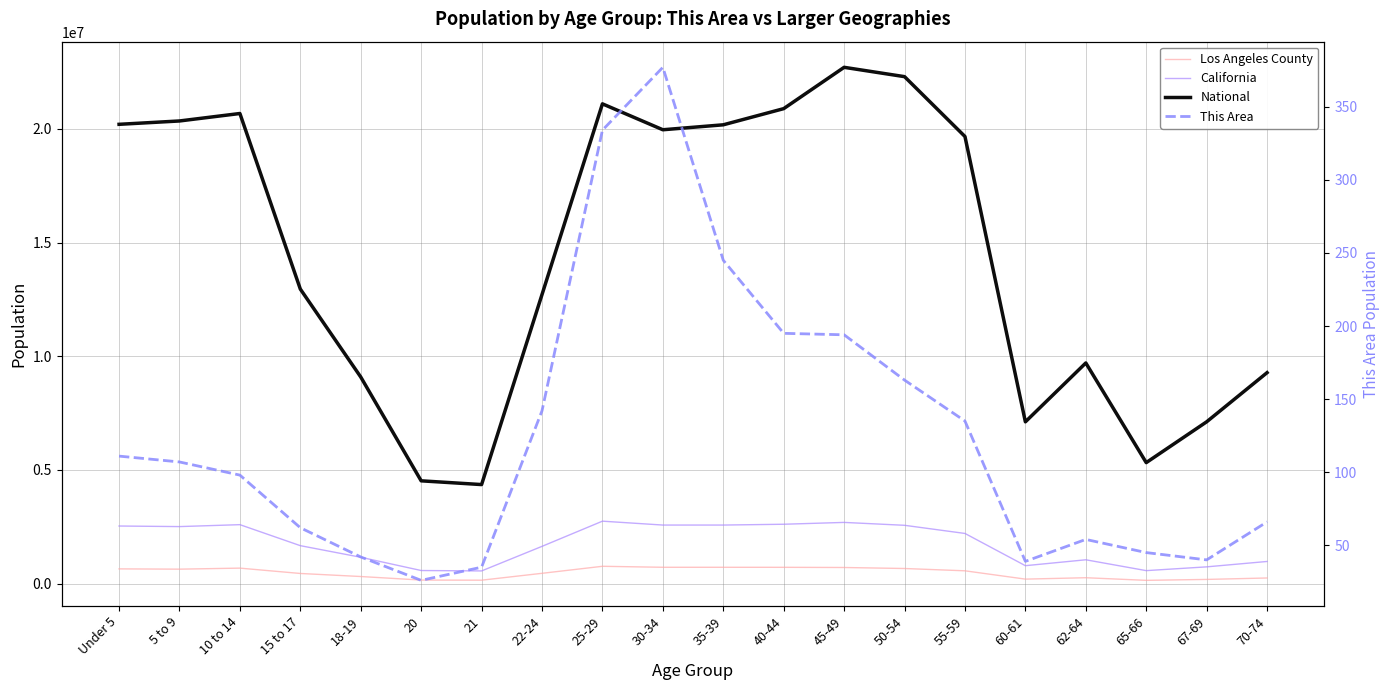

In National, how many points are lower than both neighbors (excluding endpoints)?

4